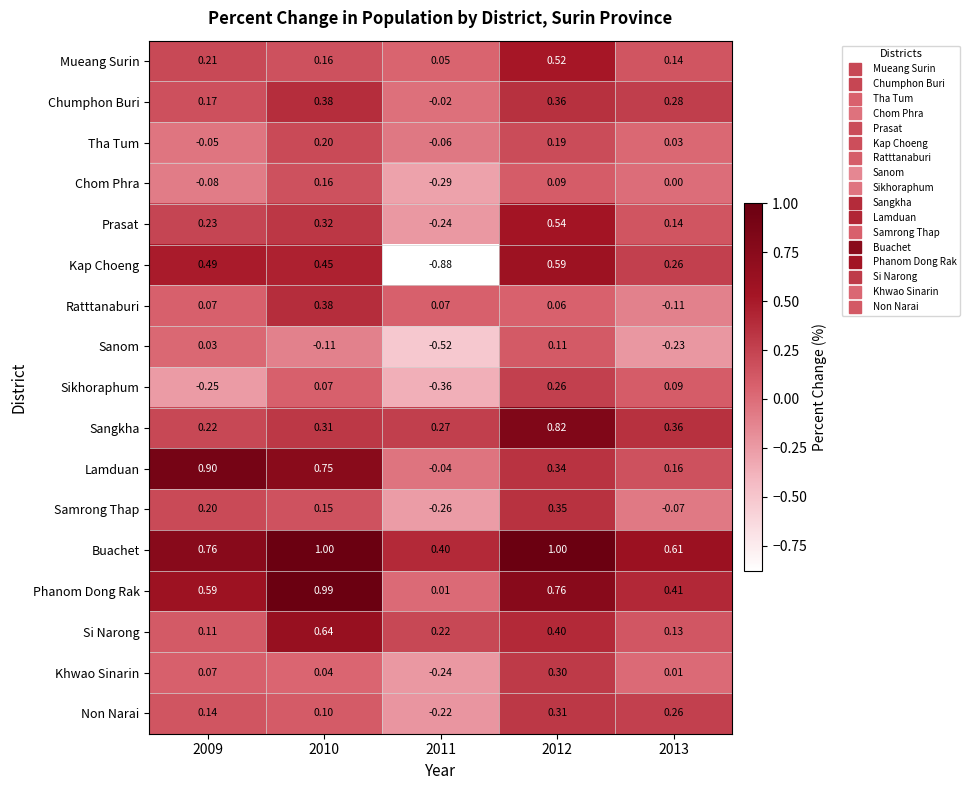

Which series has the largest total across all categories?

Buachet